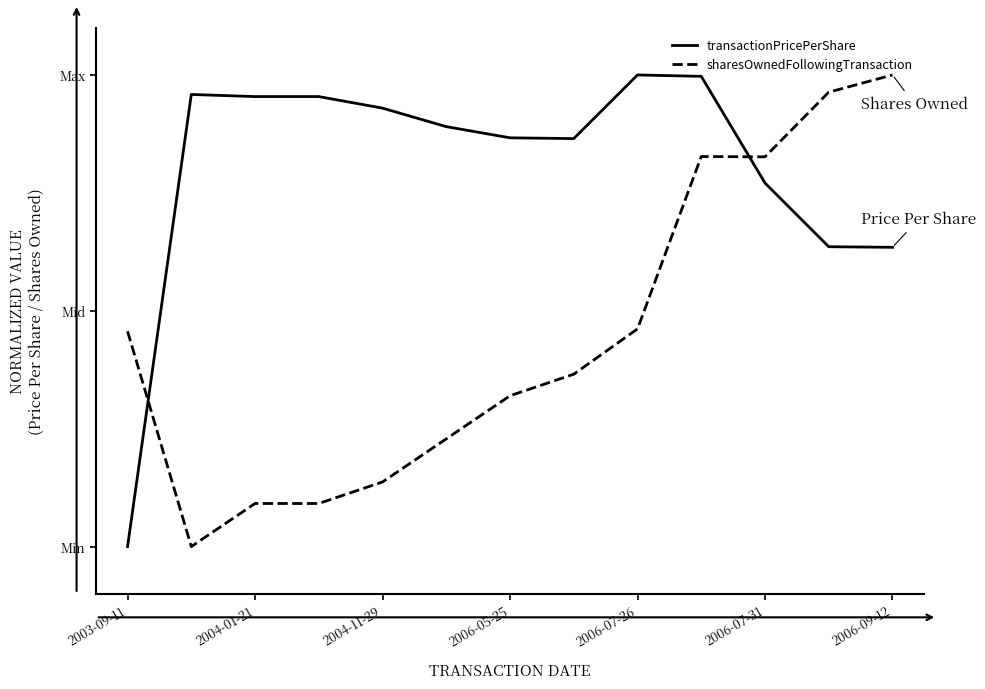

Rank the series by their average value, from lowest to highest.

sharesOwnedFollowingTransaction, transactionPricePerShare